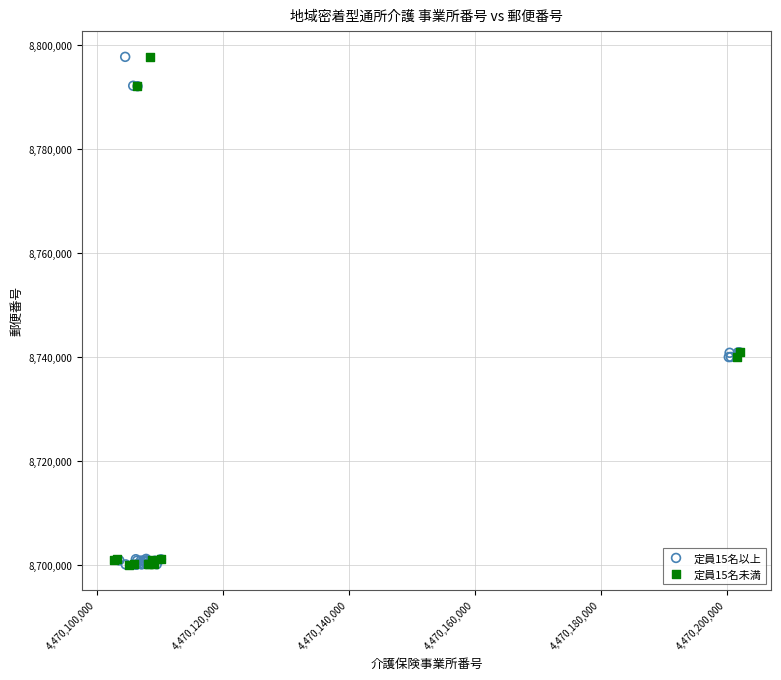

What are all the series names shown in the legend?

定員15名以上, 定員15名未満